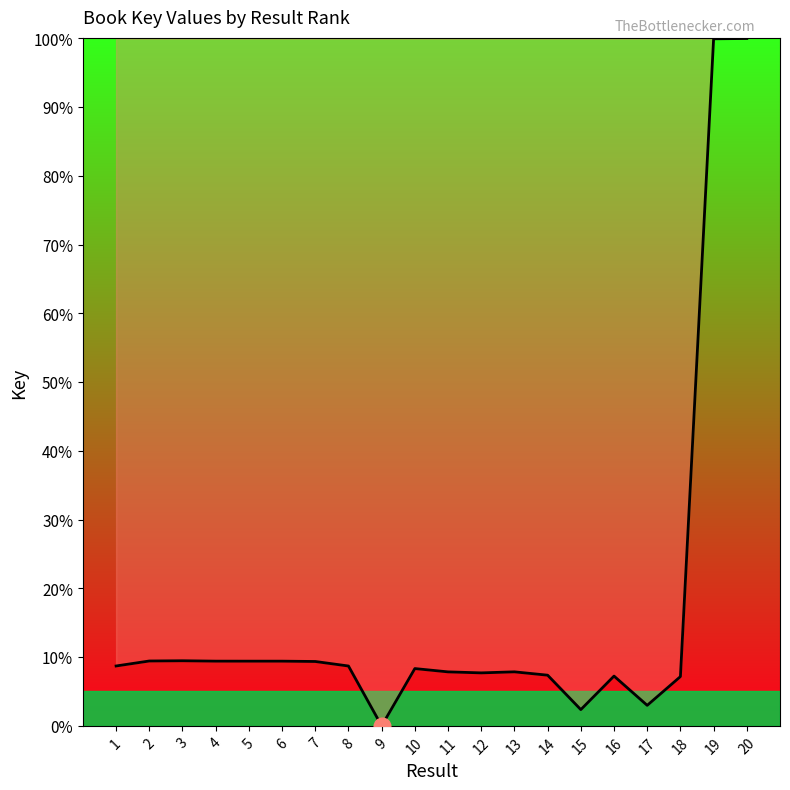

What is the greatest value displayed?

100.0